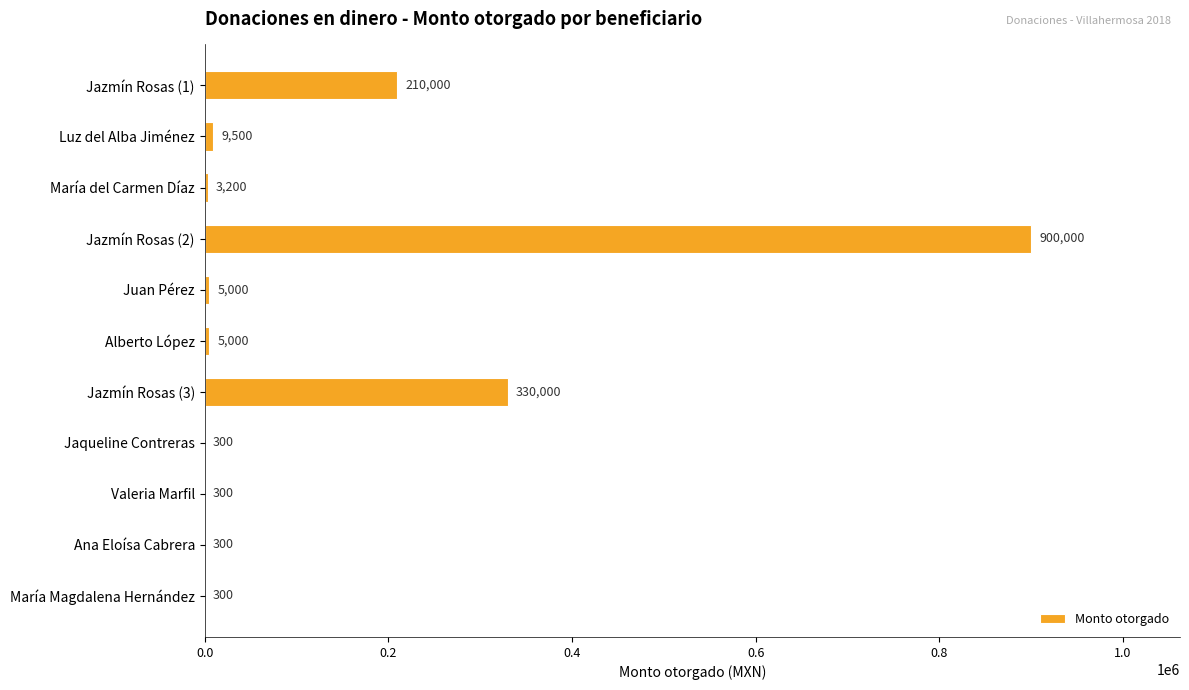

Reading top to bottom, transcribe all the data shown in this chart.

Jazmín Rosas (1)=210000	Luz del Alba Jiménez=9500	María del Carmen Díaz=3200	Jazmín Rosas (2)=900000	Juan Pérez=5000	Alberto López=5000	Jazmín Rosas (3)=330000	Jaqueline Contreras=300	Valeria Marfil=300	Ana Eloísa Cabrera=300	María Magdalena Hernández=300